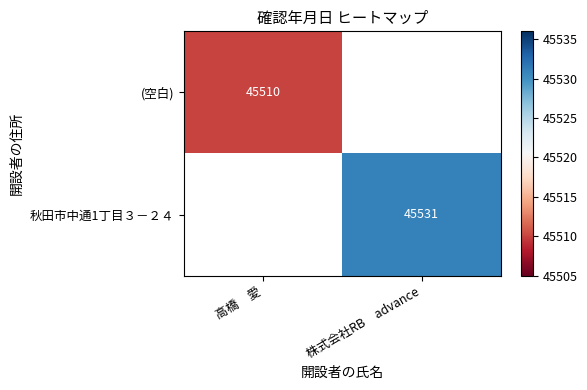

How many series are shown in this chart?

2